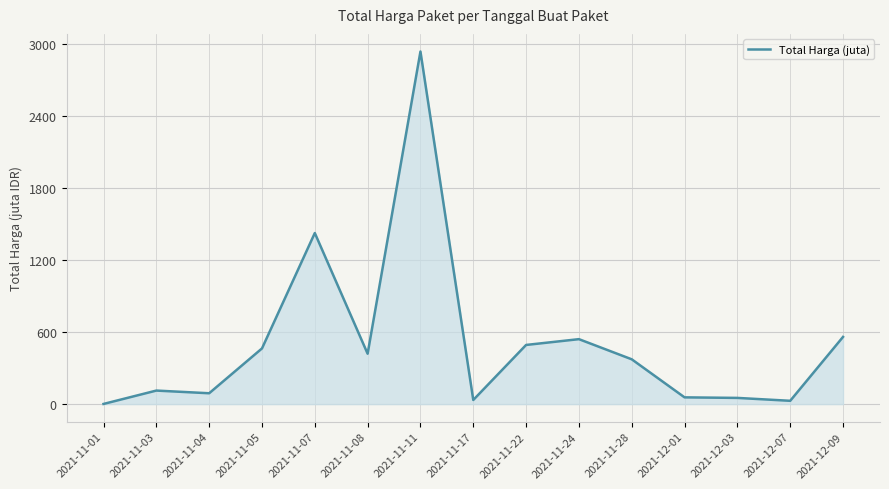

Approximately how many times larger is the value at 2021-11-07 compared to 2021-11-11?

0.5